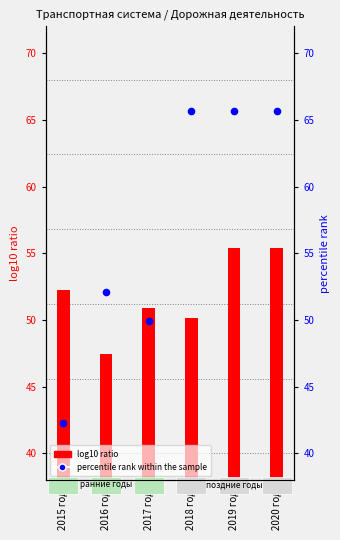

Is the value of log10 ratio at 2020 год greater than the value of percentile rank within the sample at 2016 год?

Yes